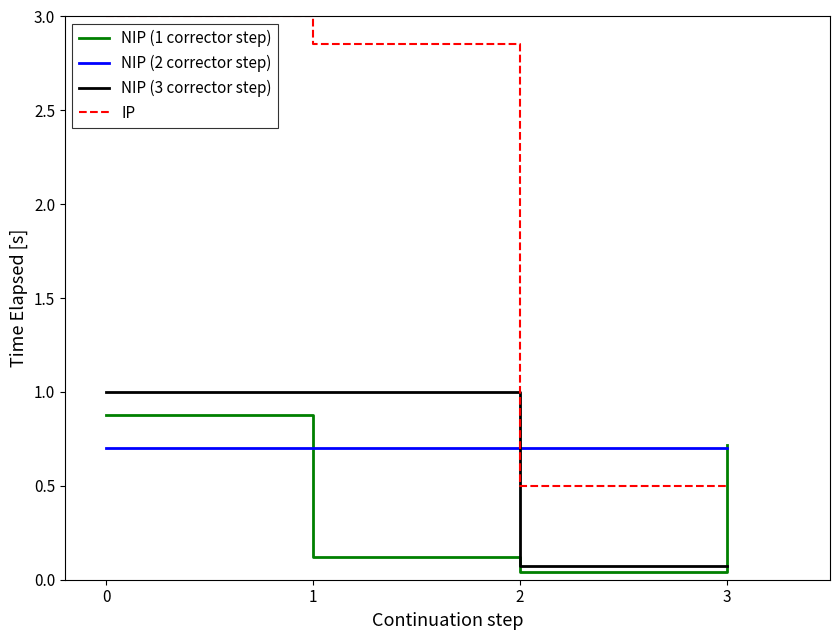

Where do NIP (1 corrector step) and IP first cross each other?

2 and 3